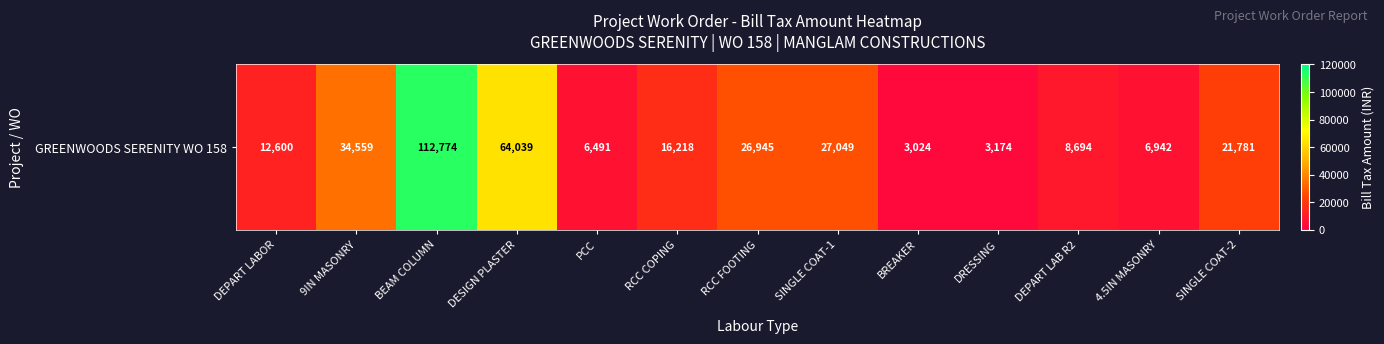

Rank the categories by value from lowest to highest.

BREAKER, DRESSING, PCC, 4.5IN MASONRY, DEPART LAB R2, DEPART LABOR, RCC COPING, SINGLE COAT-2, RCC FOOTING, SINGLE COAT-1, 9IN MASONRY, DESIGN PLASTER, BEAM COLUMN